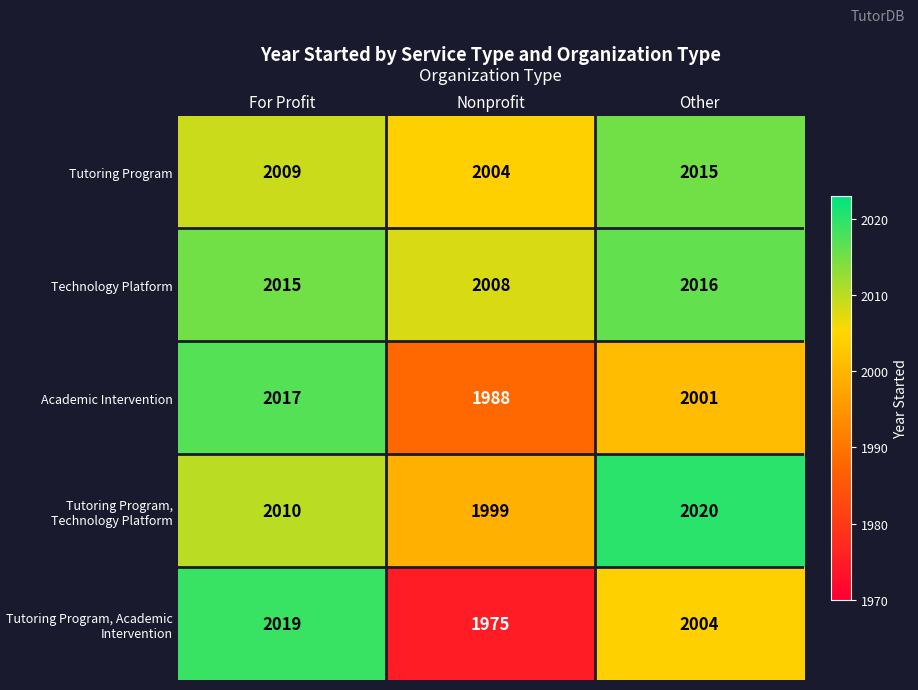

At For Profit, list the series in order from largest to smallest.

Tutoring Program, Academic Intervention, Academic Intervention, Technology Platform, Tutoring Program, Technology Platform, Tutoring Program